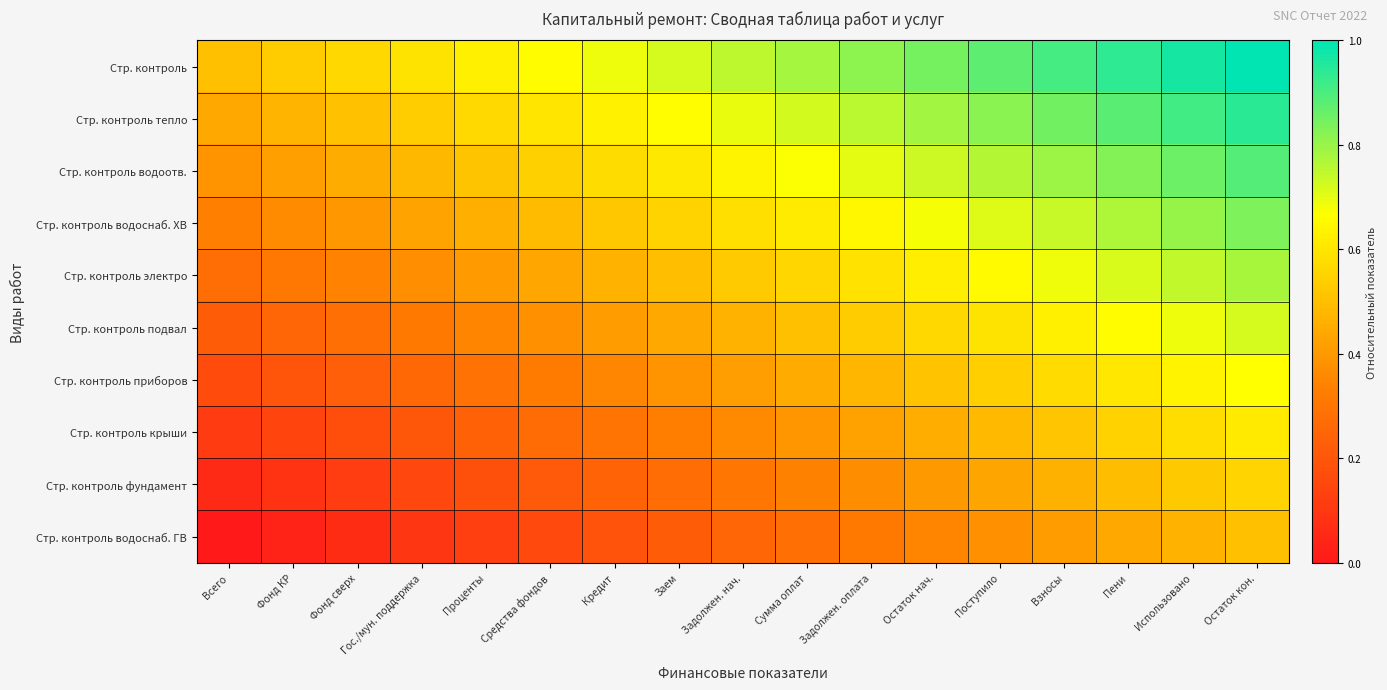

What is the spread (max minus min) of values at Сумма оплат?

0.5